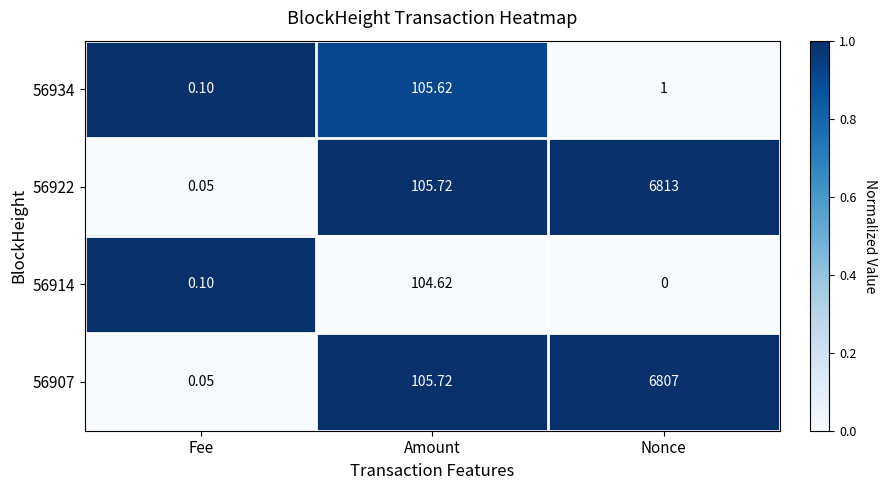

How many data points does each series have?

3